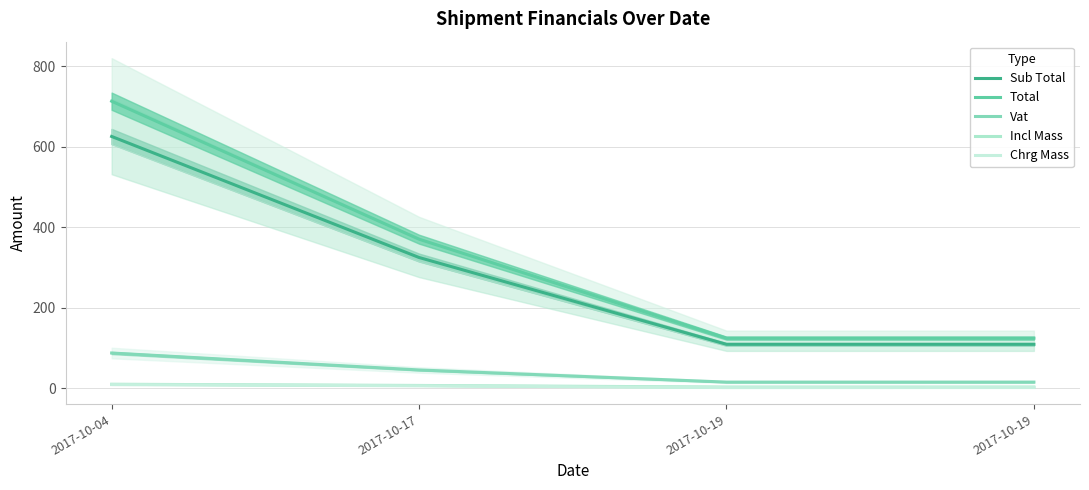

Reading right to left, what are all the values shown in this chart?

Sub Total: 109.3	109.3	325.1	626.0
Total: 124.6	124.6	370.6	713.6
Vat: 15.3	15.3	45.5	87.6
Incl Mass: 3.0	3.0	7.0	10.0
Chrg Mass: 1.9	1.7	6.2	9.2